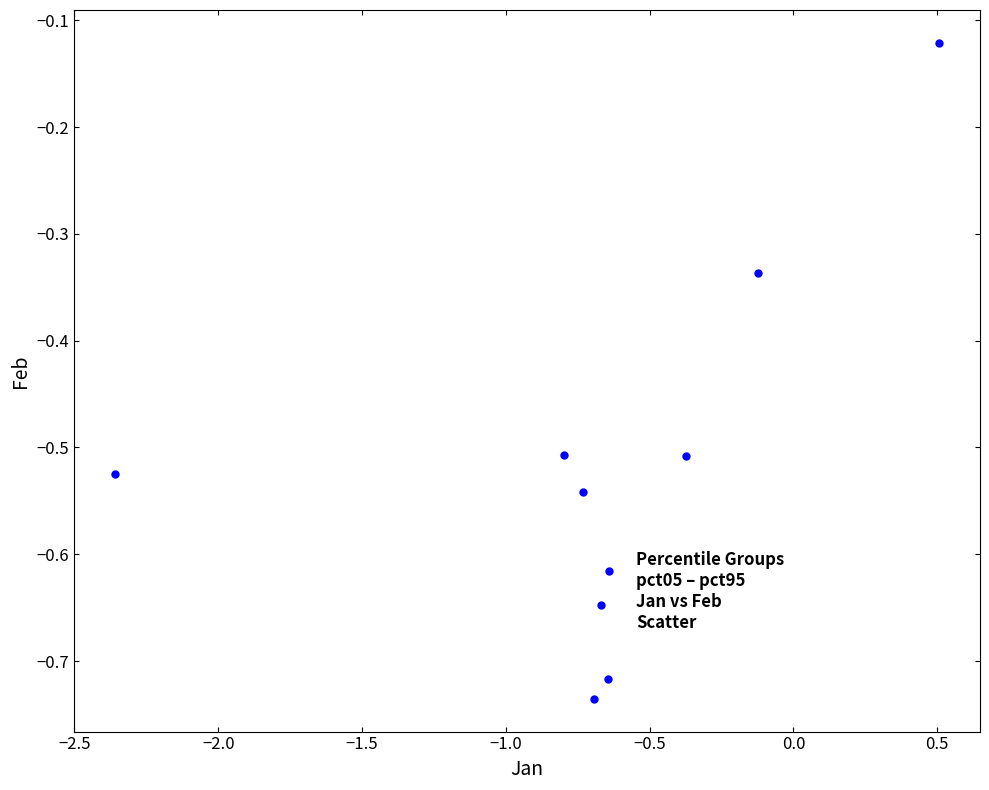

What is the range of X values (max minus min)?

2.9